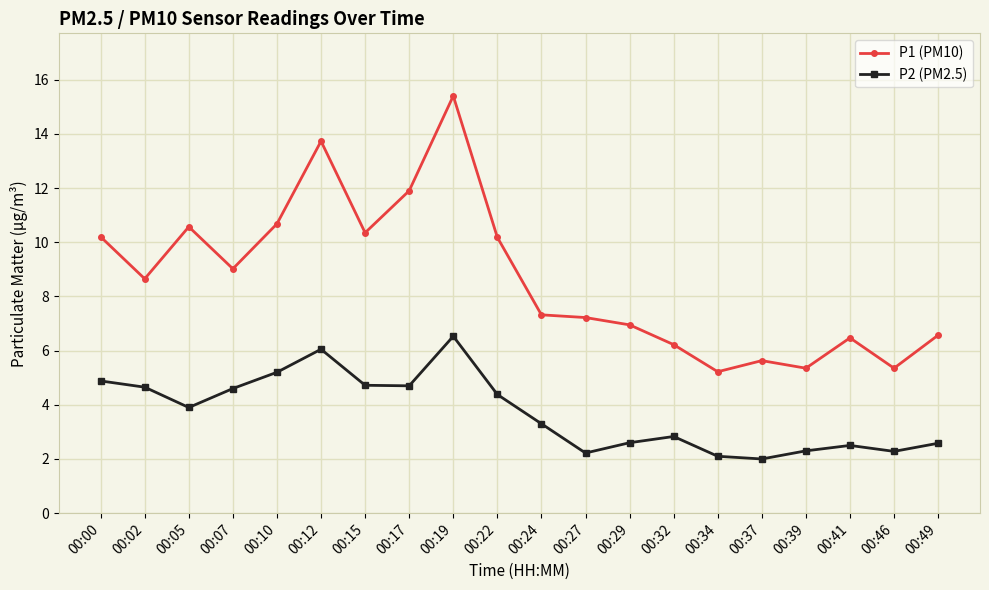

True or false: P2 (PM2.5) and P1 (PM10) cross at least once.

False